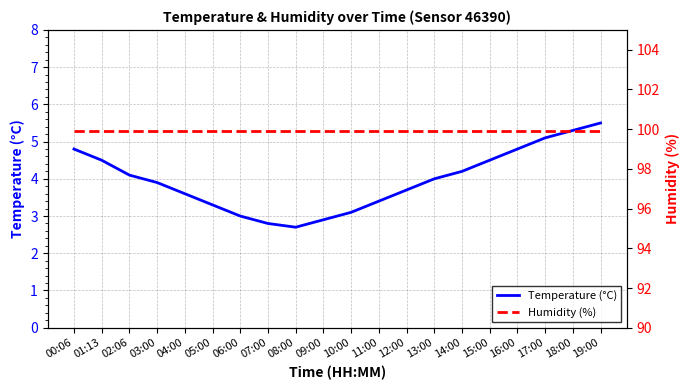

Which series has the widest spread of values?

Temperature (°C)